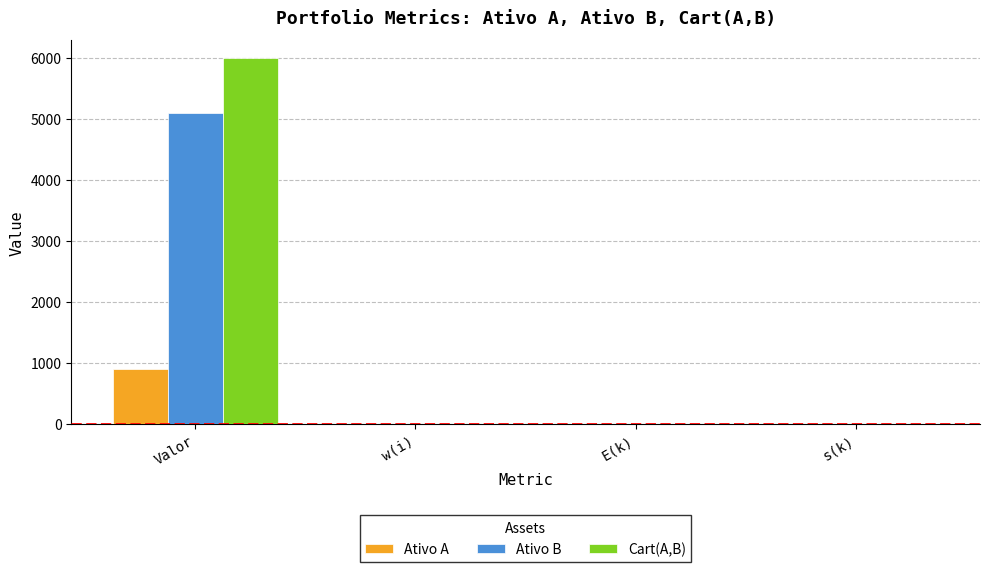

Which series has the largest total across all categories?

Cart(A,B)